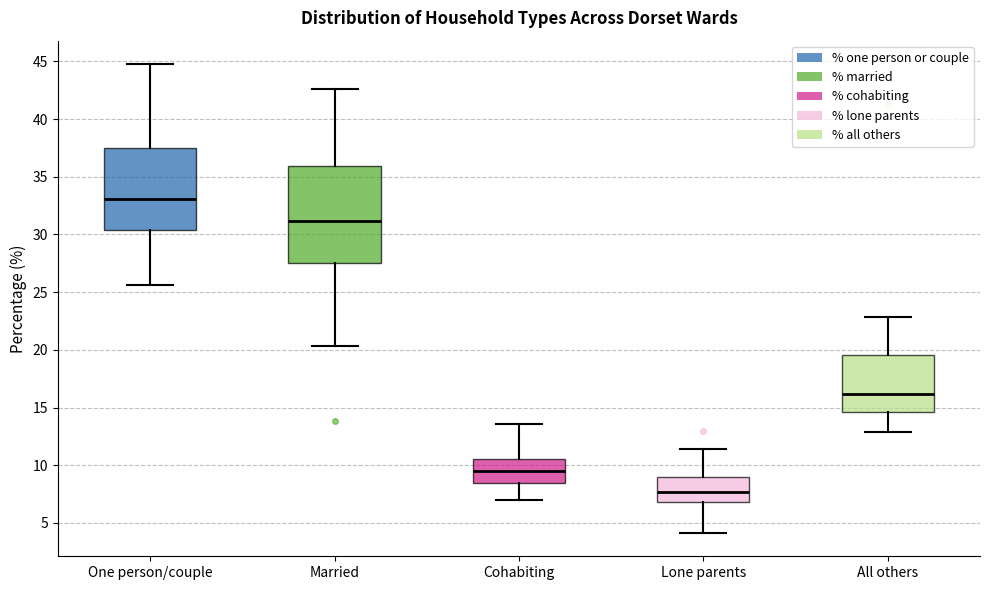

Reading left to right, read every box against the y-axis: the position of its median line, the range the box covers, and the ends of its whiskers. The values are not printed on the chart, so give them approximately, as read against the axis.

One person/couple: median 33.0, box 30.5 to 37.5, whiskers 25.5 to 45.0
Married: median 31.0, box 27.5 to 36.0, whiskers 20.5 to 42.5
Cohabiting: median 9.5, box 8.5 to 10.5, whiskers 7.0 to 13.5
Lone parents: median 7.5, box 7.0 to 9.0, whiskers 4.0 to 11.5
All others: median 16.0, box 14.5 to 19.5, whiskers 13.0 to 23.0